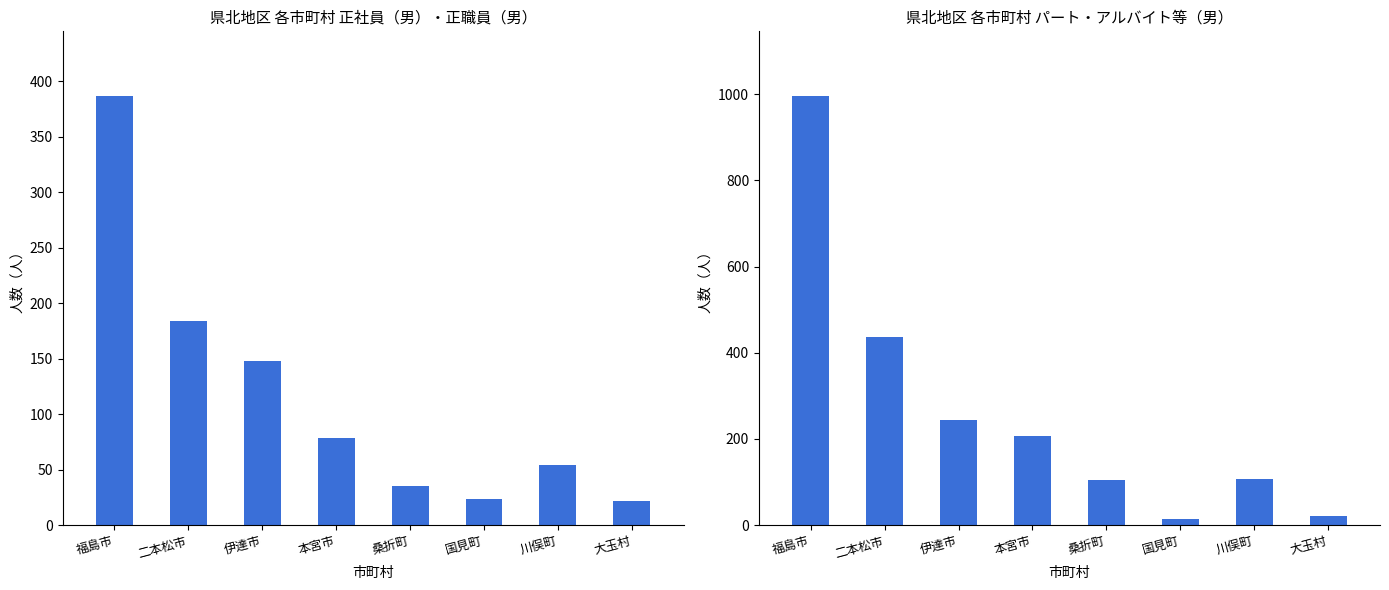

What is the label of the 6th bar from the left?

国見町